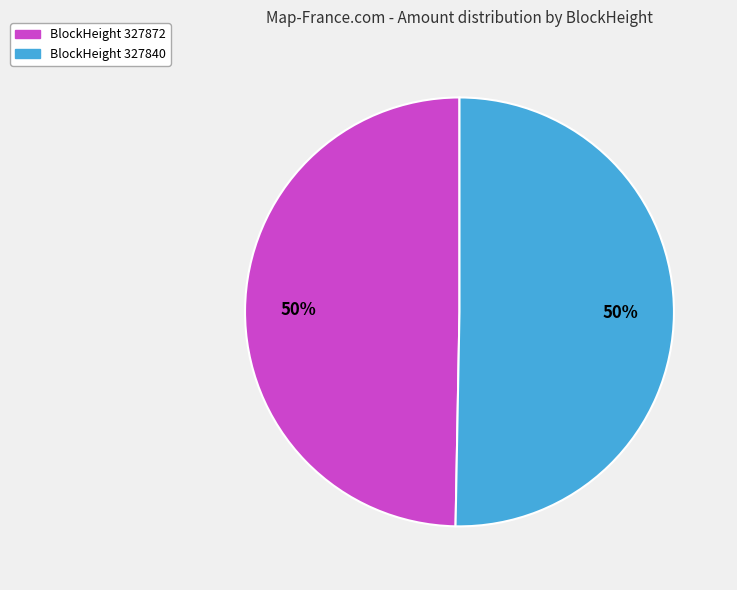

To the nearest percent, what is the average slice percentage?

50%